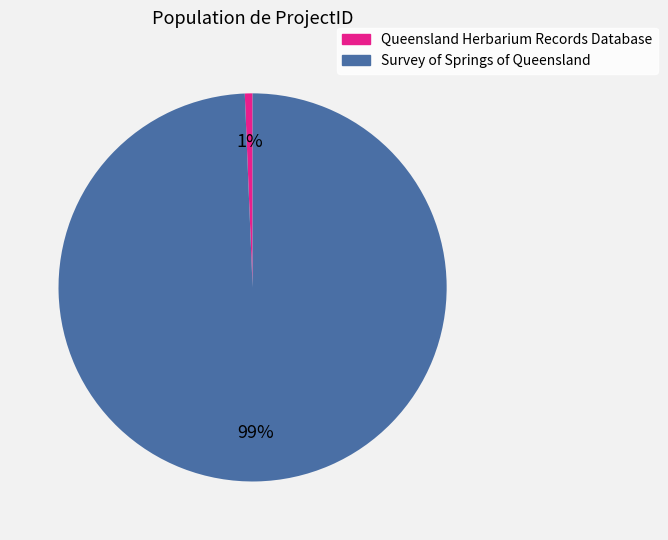

Is it true that Queensland Herbarium Records Database is 15% of the pie?

False